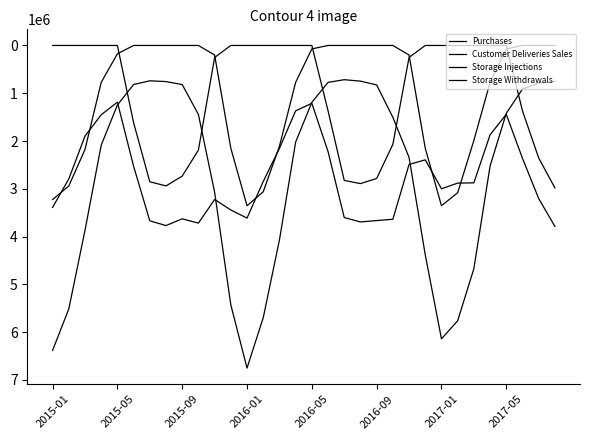

How many categories are shown in the chart?

32